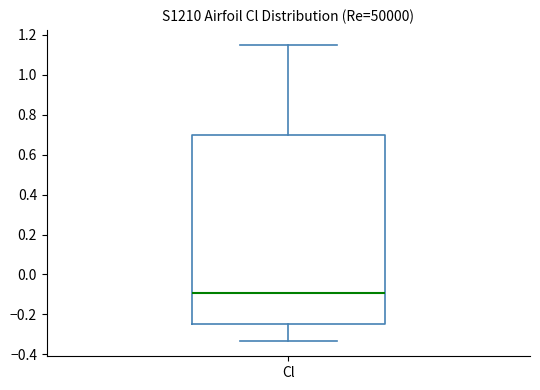

Where is the upper edge of the box for Cl on the y-axis? The values are not printed on the chart, so give them approximately, as read against the axis.

0.70